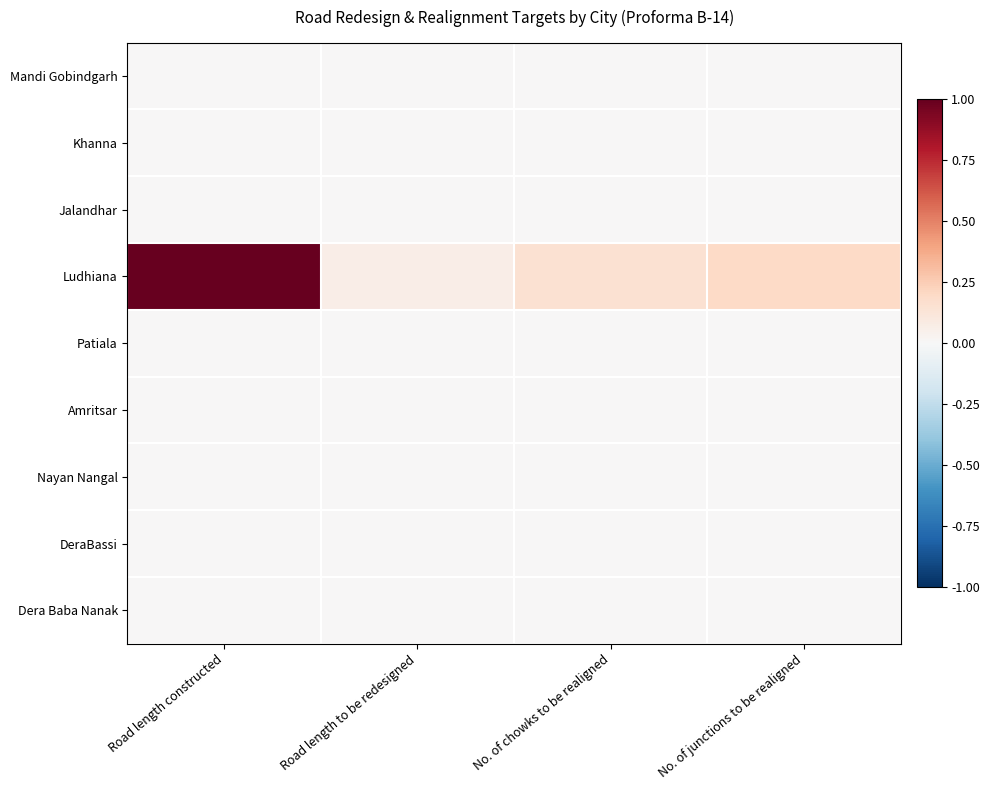

What is the greatest value displayed?

1.0